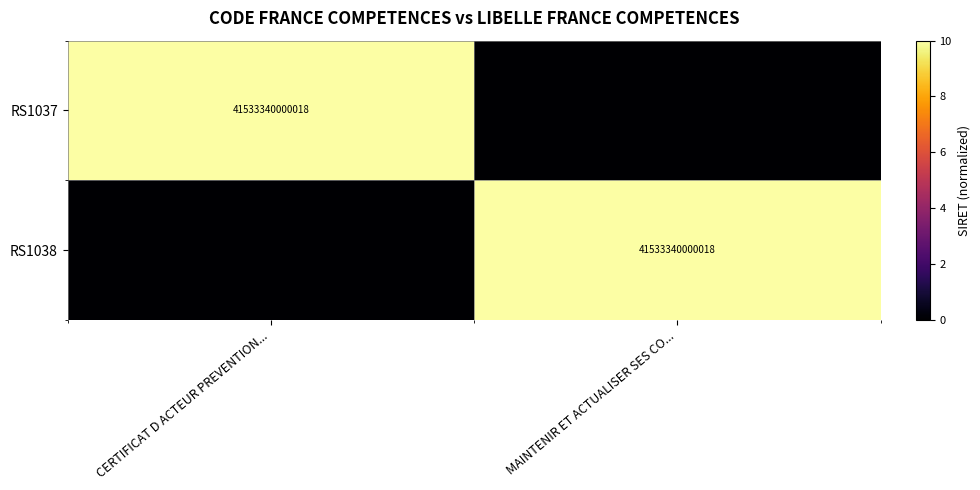

True or false: RS1038 has a value of 41533340000018 at MAINTENIR ET ACTUALISER SES CO....

True